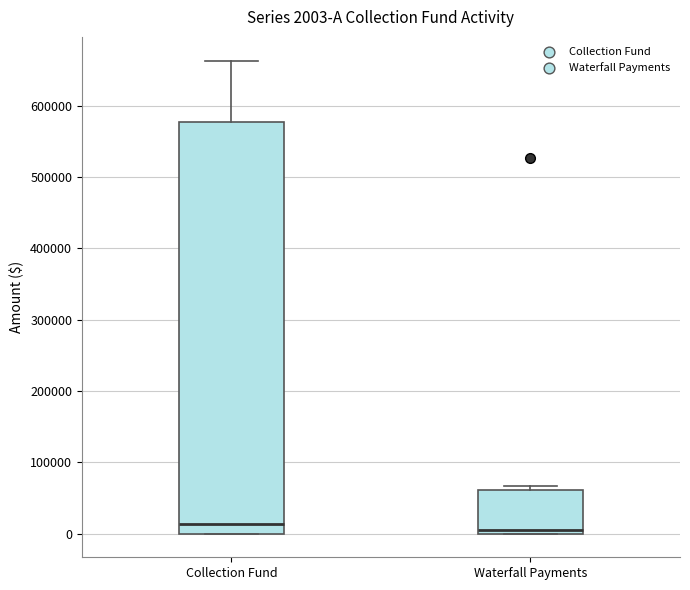

Which box is the tallest, from its lower edge to its upper edge?

Collection Fund